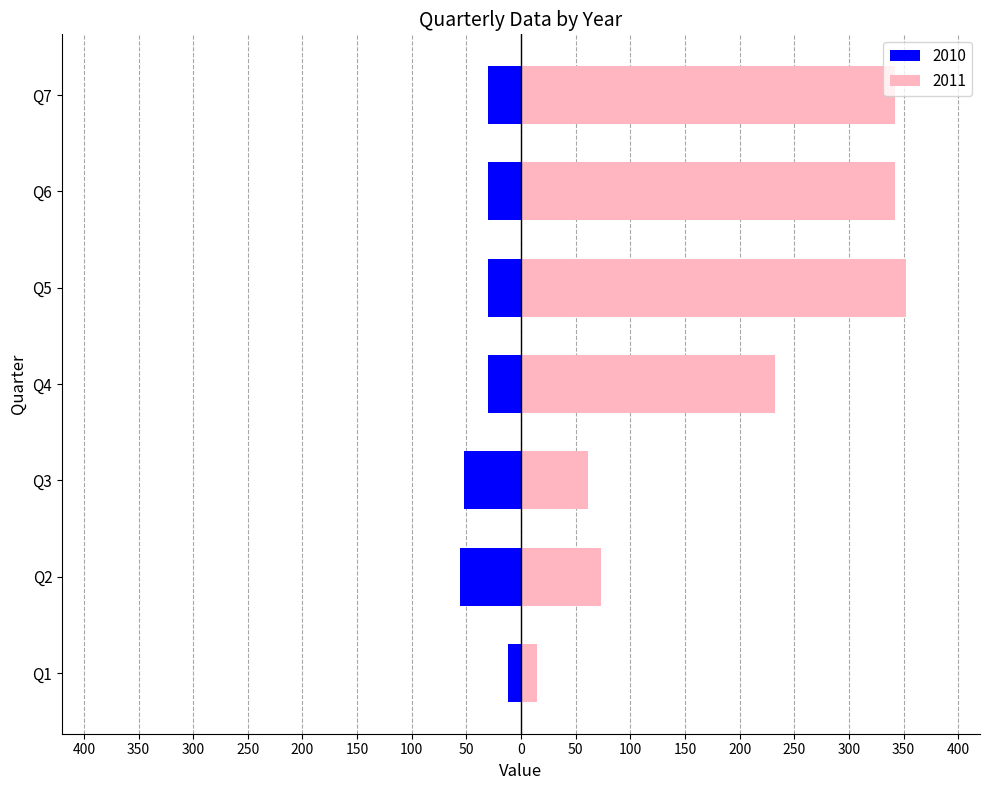

Which series has the largest range (max minus min)?

2011